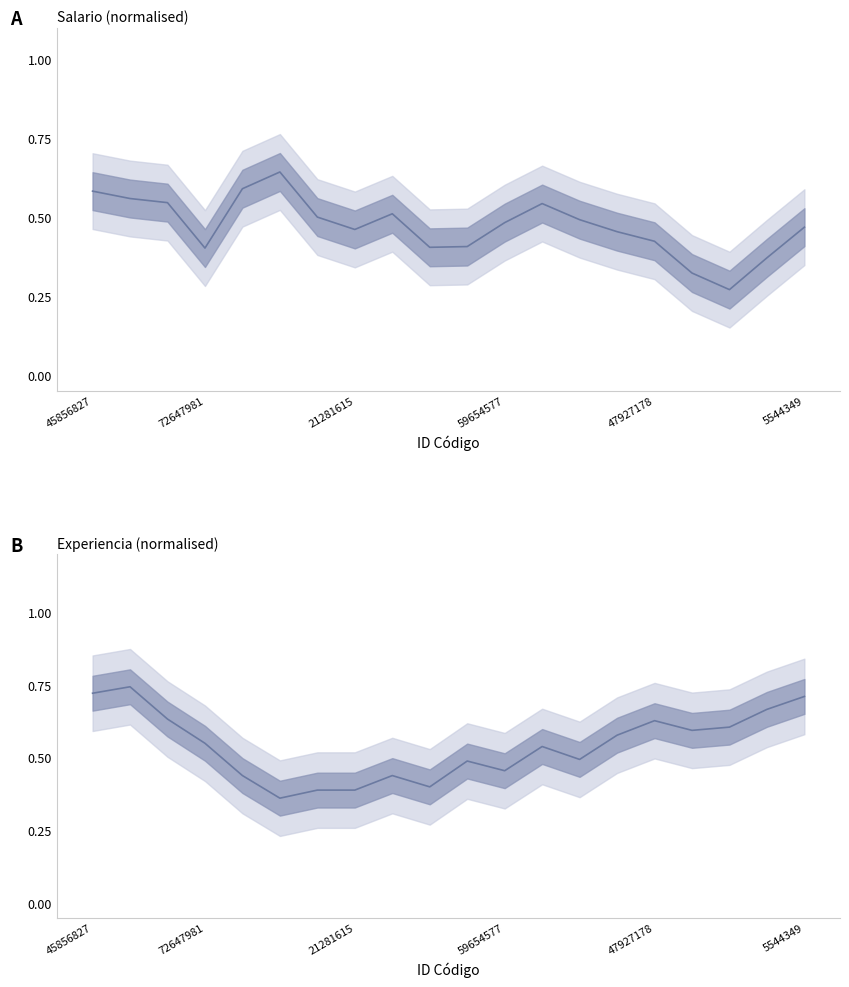

The value of Salario at 13 is 0.5. True or false?

True